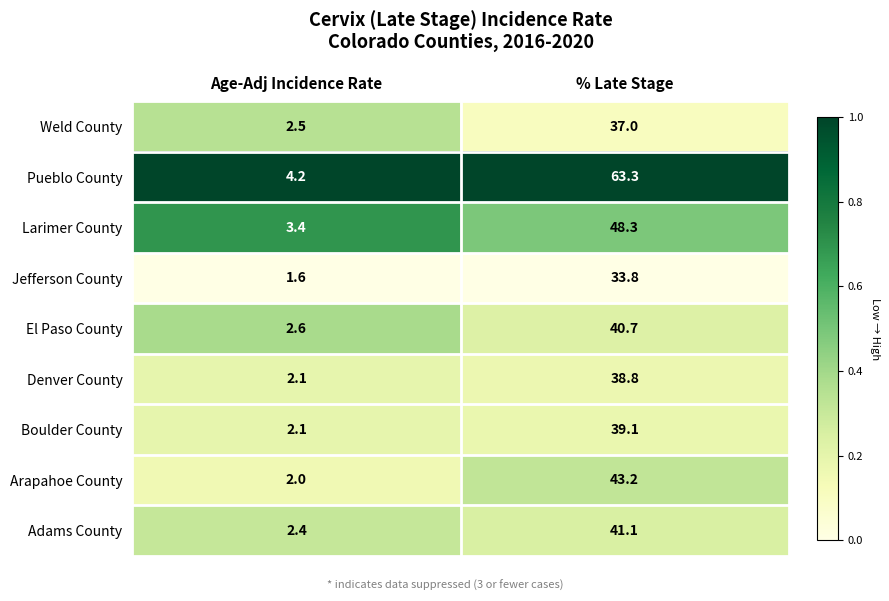

The Larimer County series shows 5.7 at Age-Adj Incidence Rate. True or false?

False